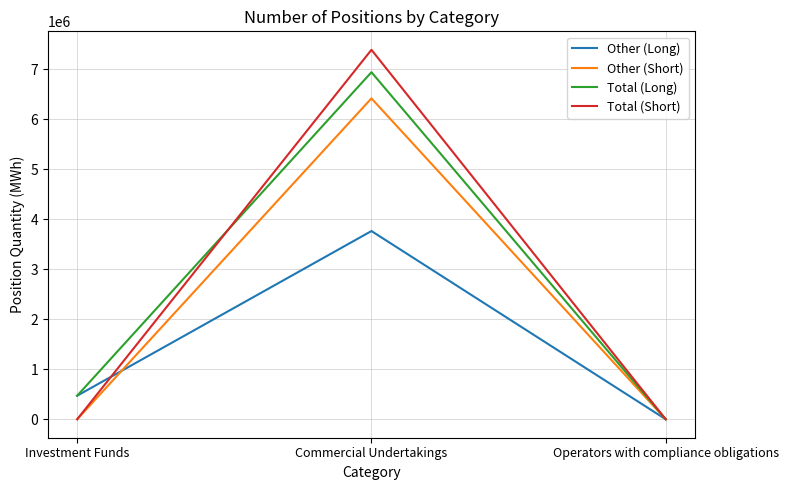

At Commercial Undertakings, list the series in order from smallest to largest.

Other (Long), Other (Short), Total (Long), Total (Short)